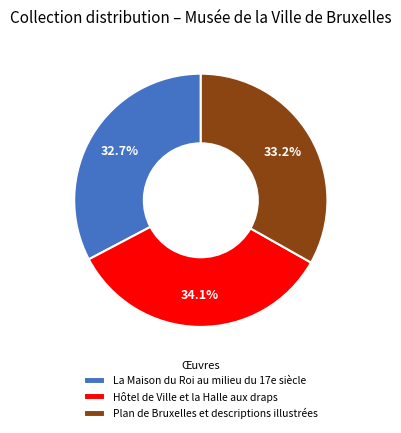

To the nearest percent, what is the combined percentage of La Maison du Roi au milieu du 17e siècle and Hôtel de Ville et la Halle aux draps?

67%